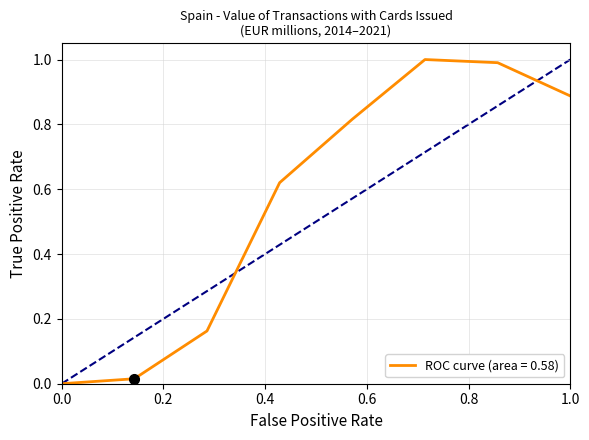

What is the difference between the second highest and minimum values?

1.0